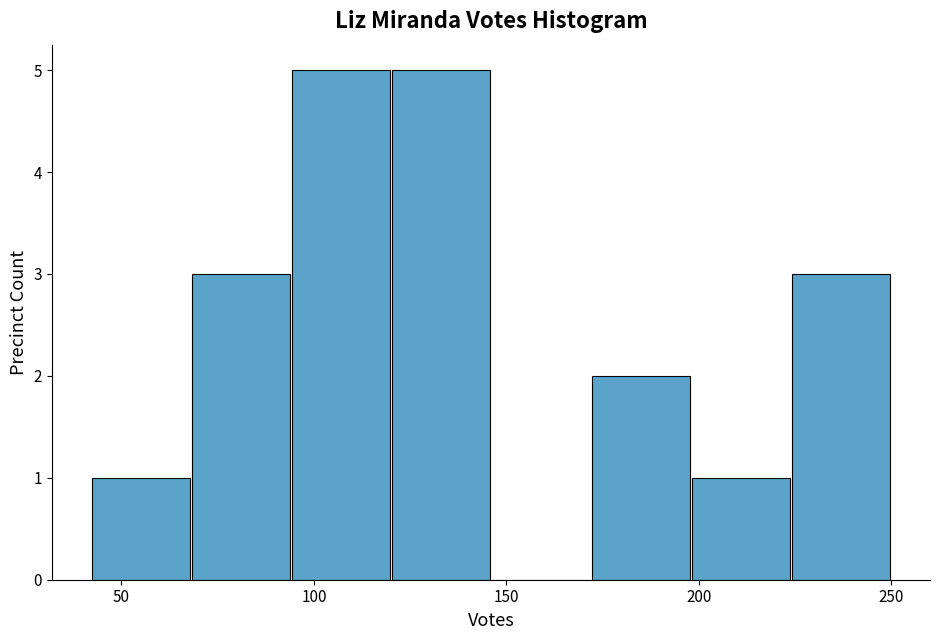

Reading left to right, transcribe this chart: for each bar, give the range it covers on the x-axis and its height. Neither the bar edges nor the heights are printed on the chart, so give them approximately, as read against the axes.

42 to 68: 1
68 to 94: 3
94 to 120: 5
120 to 146: 5
146 to 172: 0
172 to 198: 2
198 to 224: 1
224 to 250: 3